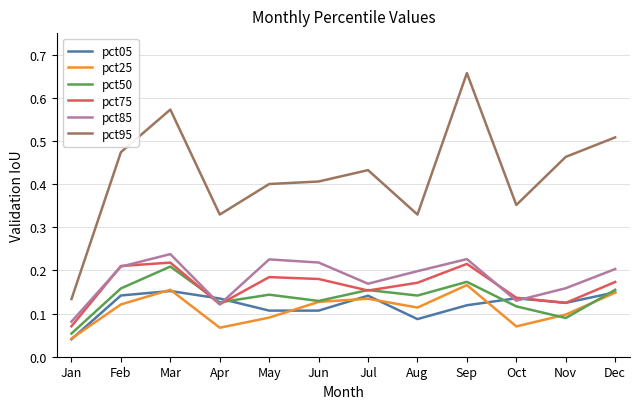

True or false: pct50 has more than 0 interior local peaks.

True